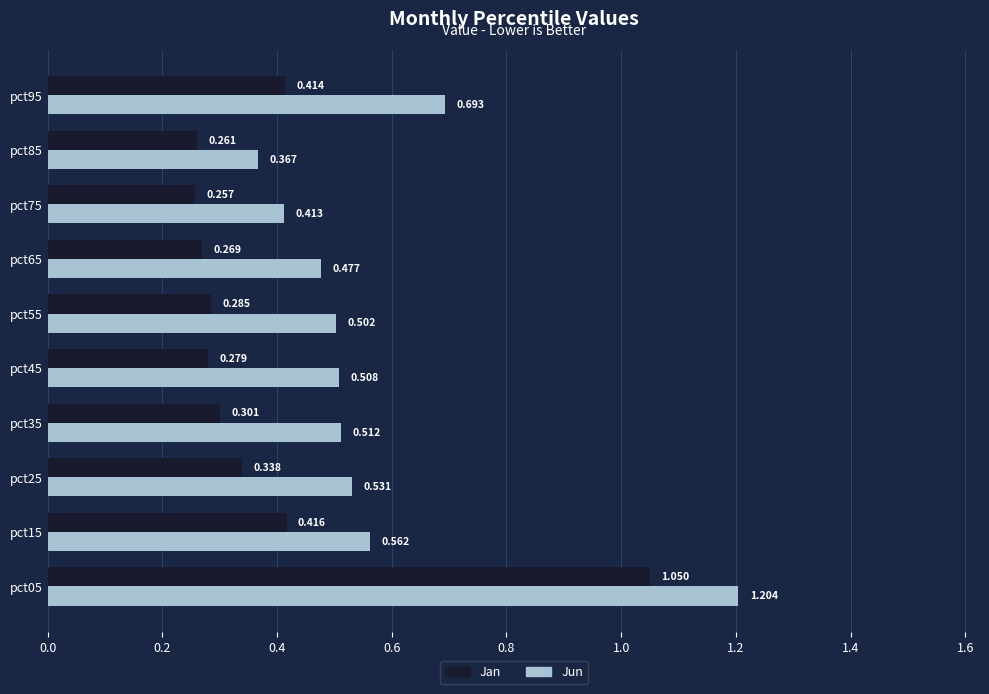

Rank the series by their maximum value, from lowest to highest.

Jan, Jun